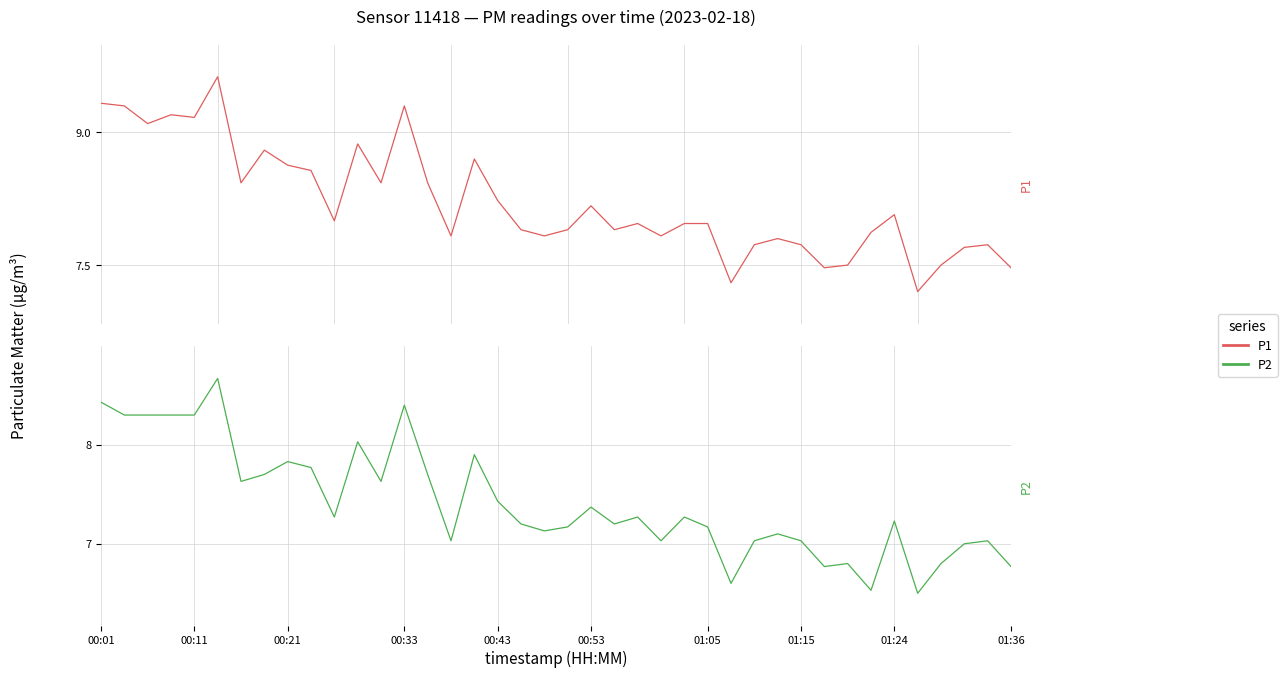

What is the value of the P2 point at the 31st from the left?

7.0